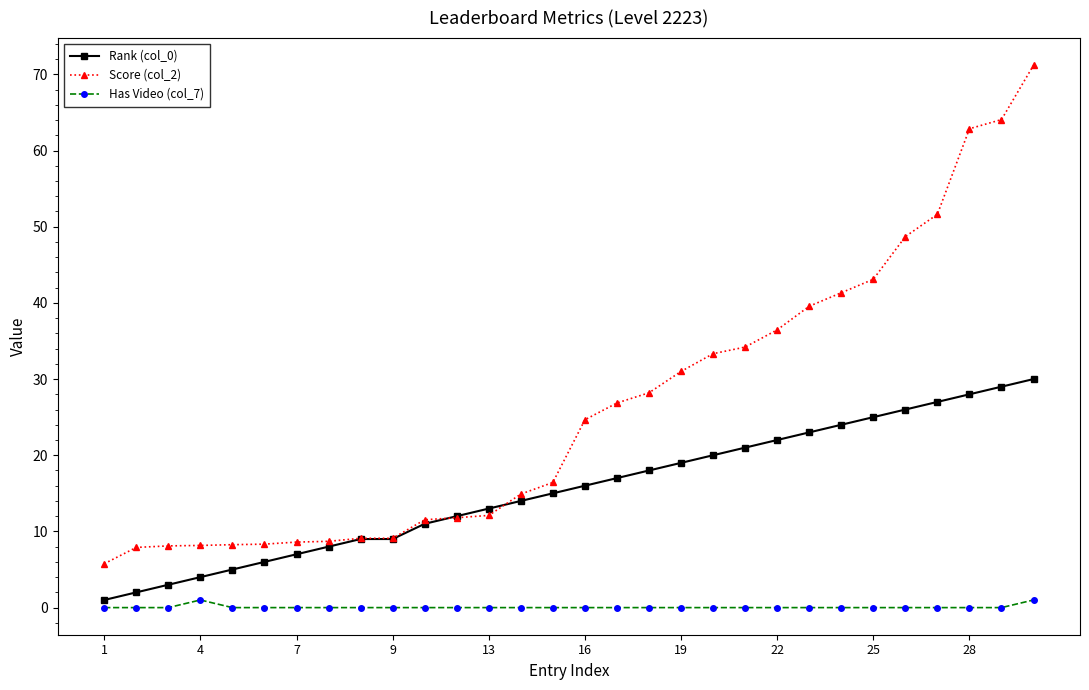

What is the minimum value for Score (col_2)?

5.8